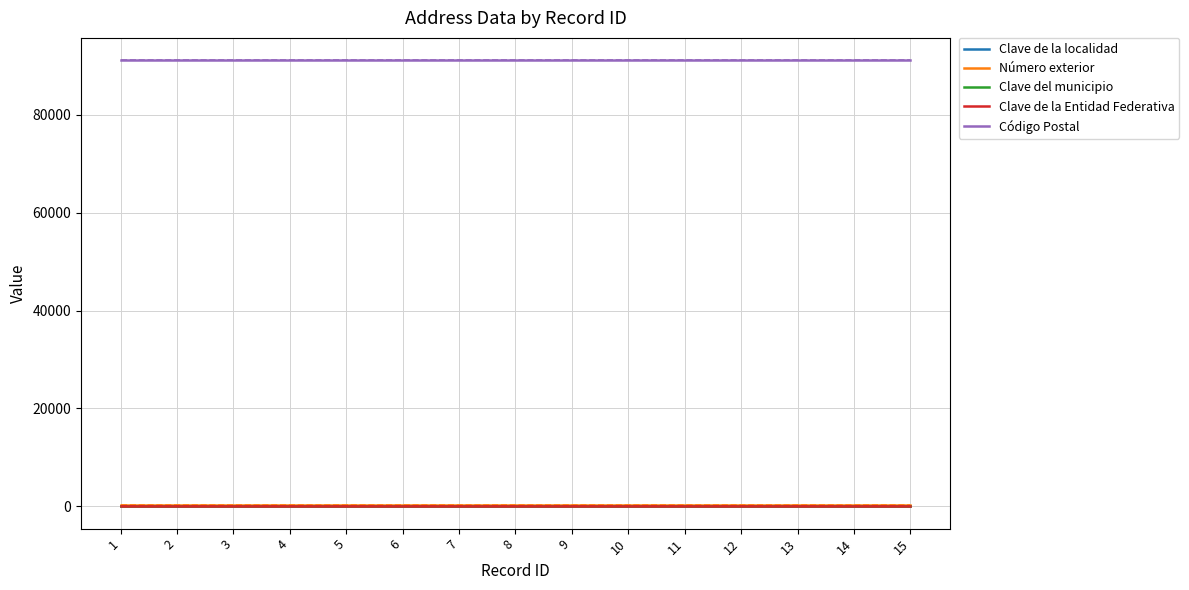

What is the minimum value for Clave de la Entidad Federativa?

30